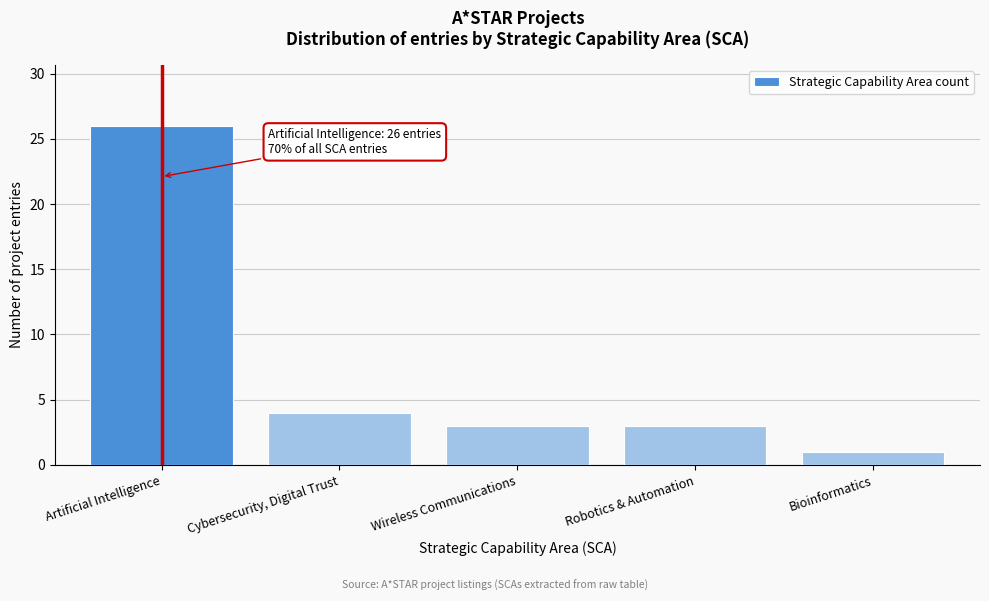

Reading left to right, list all the values displayed in this chart.

26	4	3	3	1